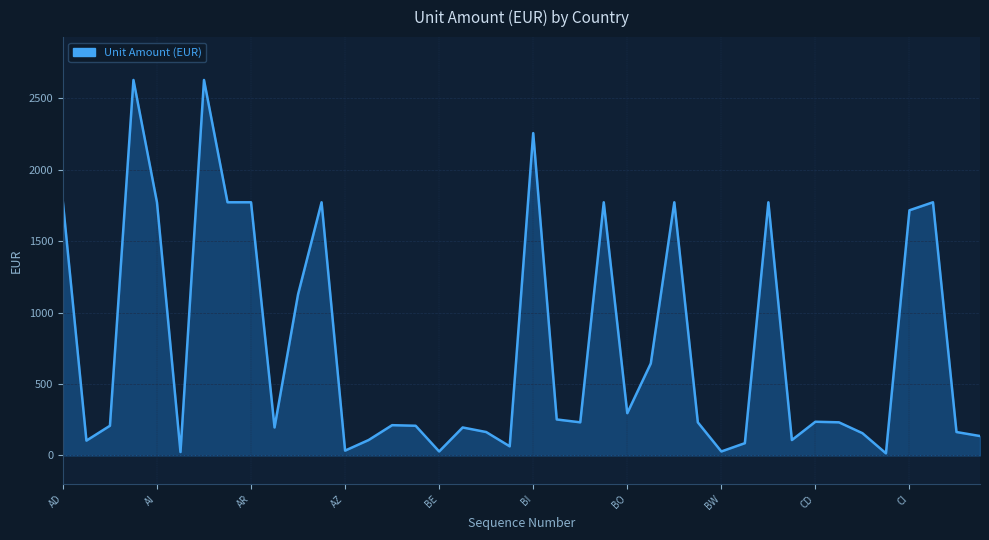

What is the minimum value shown in the chart?

15